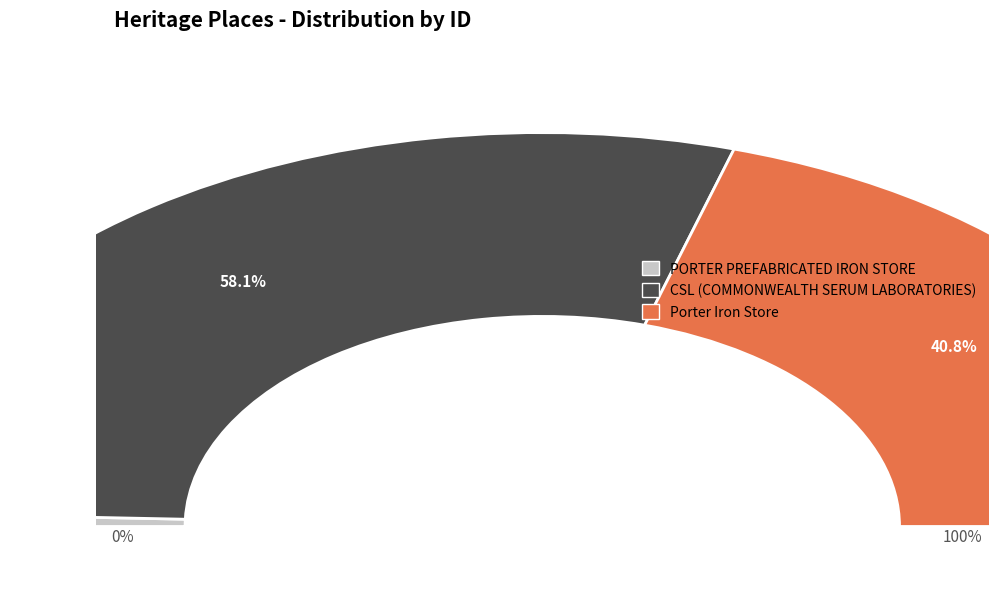

How many slices are in this pie chart?

3